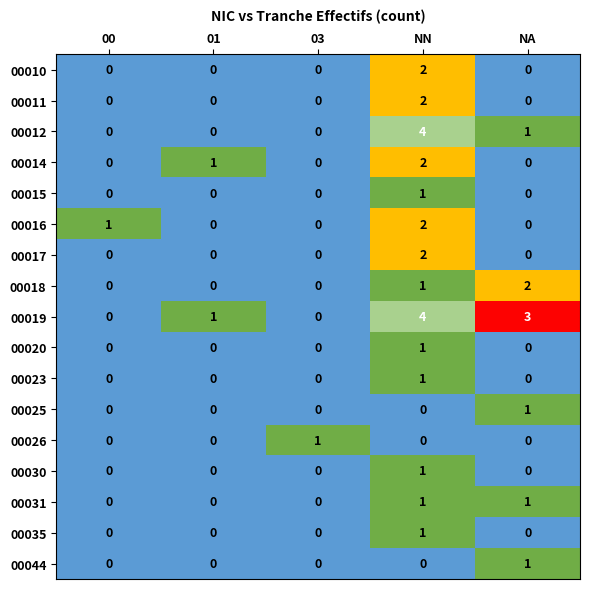

What is the difference between the highest and lowest values at NA?

3